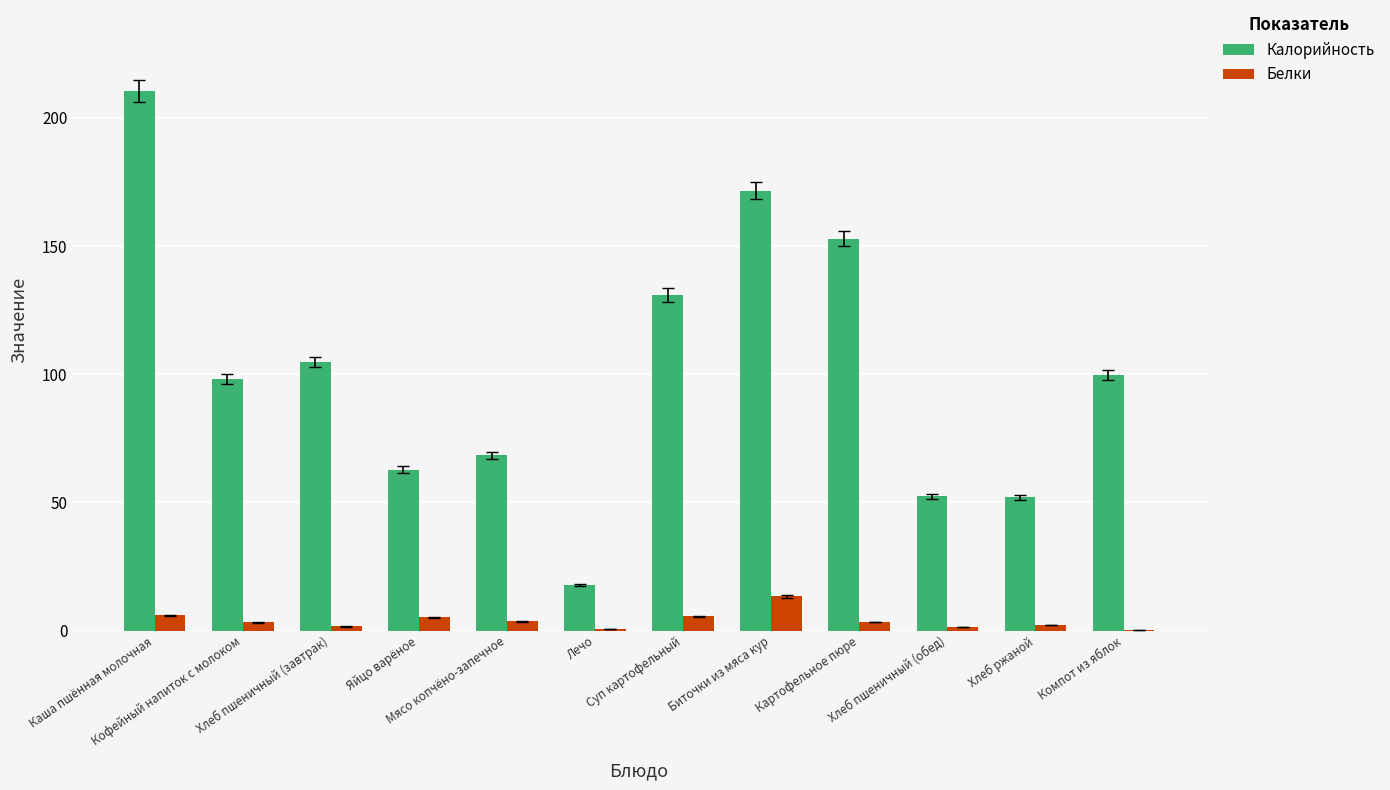

What is the sum of all Калорийность values?

1221.6